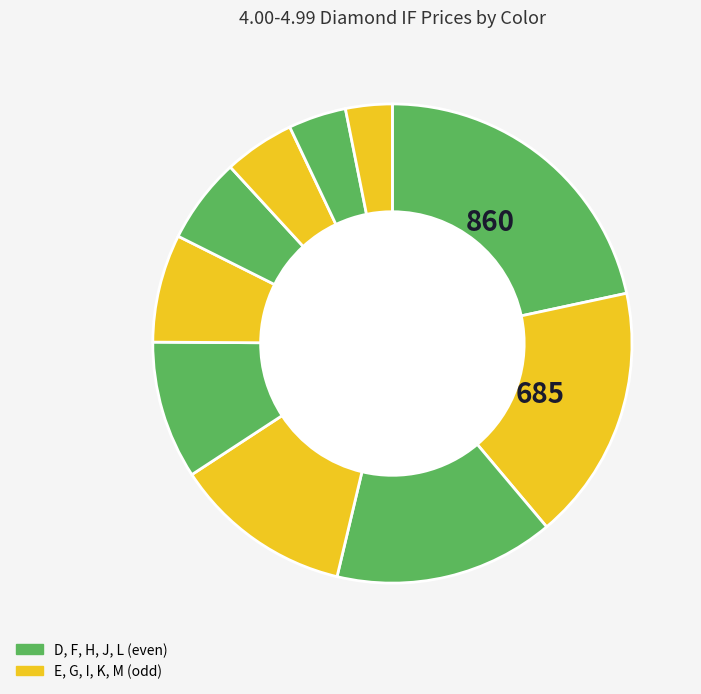

How many segments does this pie chart have?

10